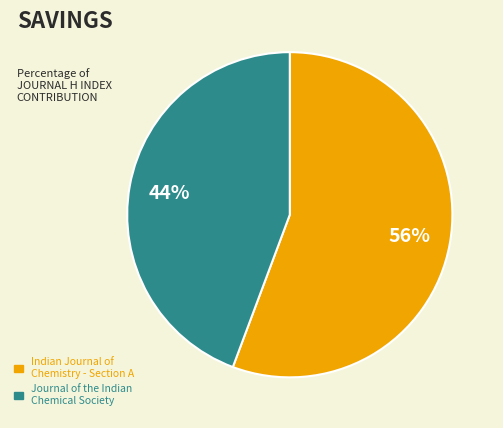

Which category accounts for the majority?

Indian Journal of Chemistry - Section A